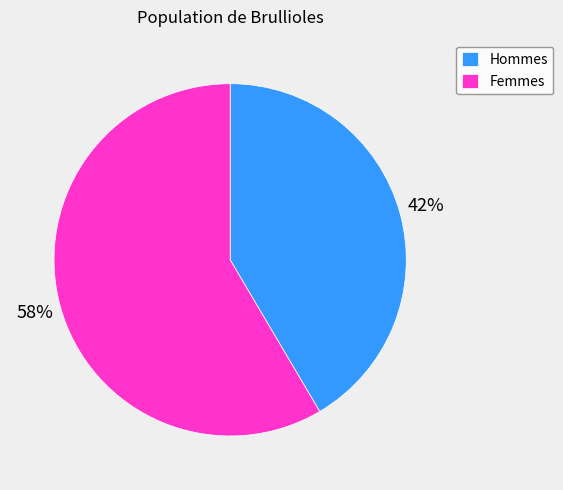

Which has a higher value, Femmes or Hommes?

Femmes